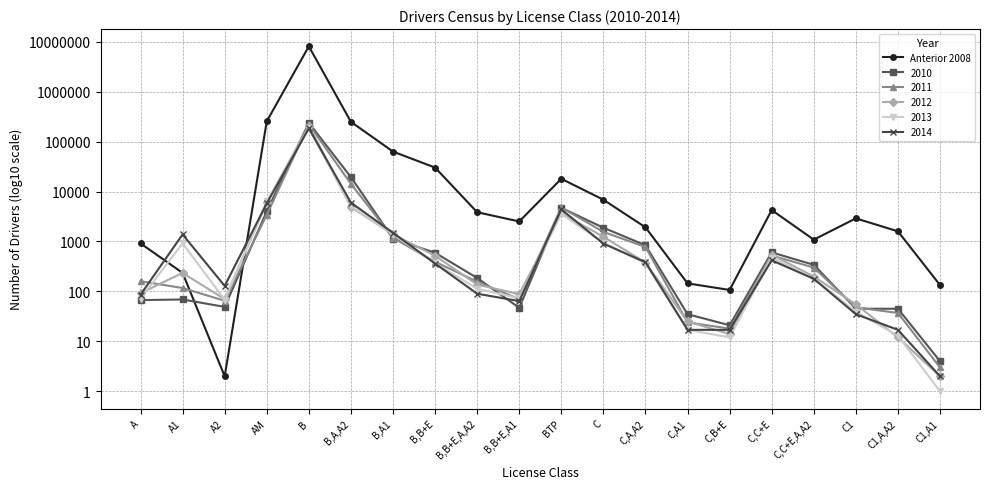

Is this an area chart (filled region under the line)?

No